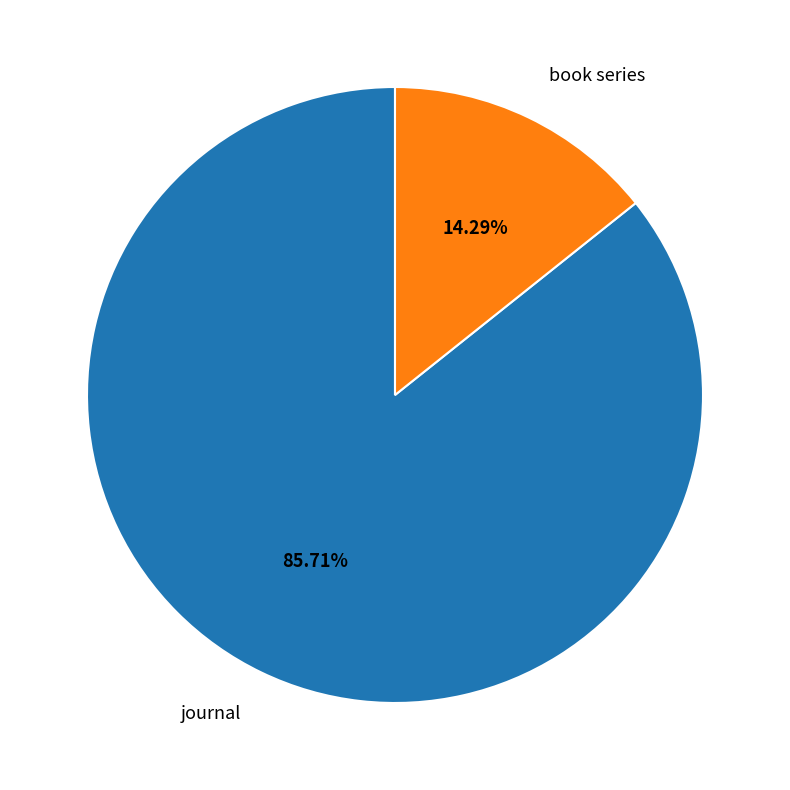

The journal slice represents 86% of the pie. True or false?

True